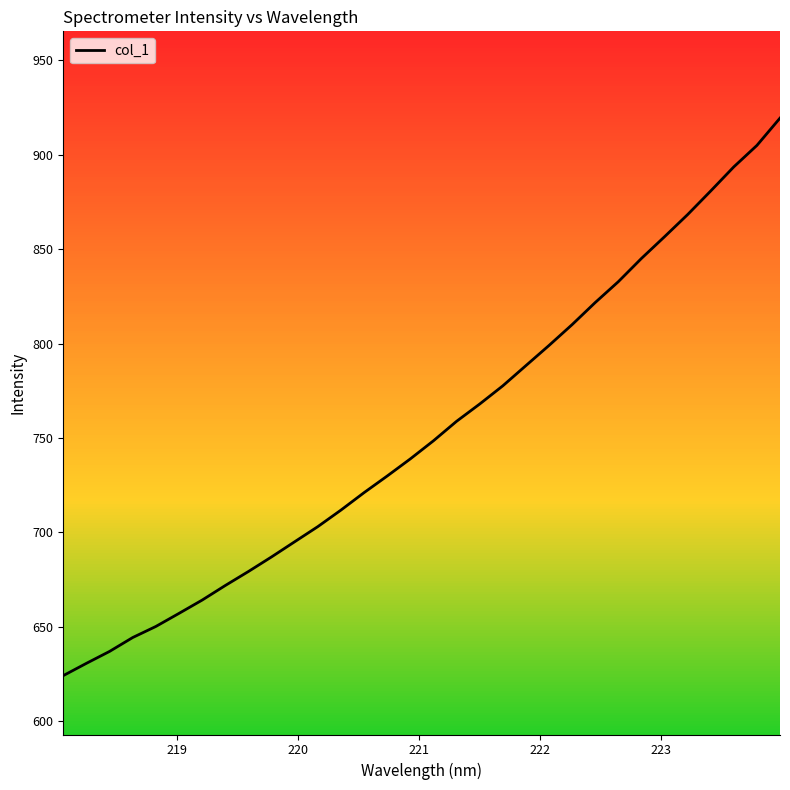

What is the greatest value displayed?

919.5